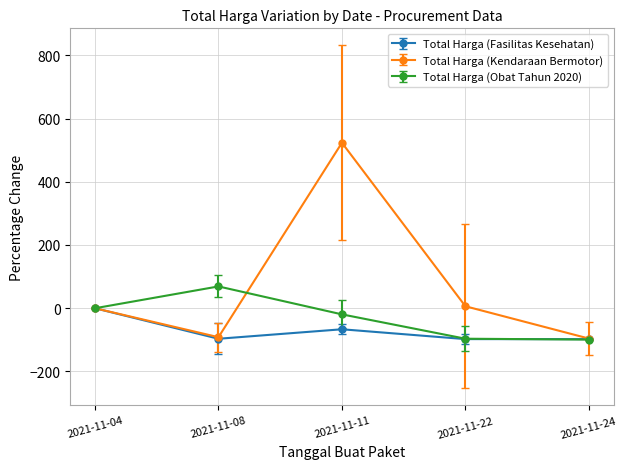

Rank the series by their maximum value, from highest to lowest.

Total Harga (Kendaraan Bermotor), Total Harga (Obat Tahun 2020), Total Harga (Fasilitas Kesehatan)